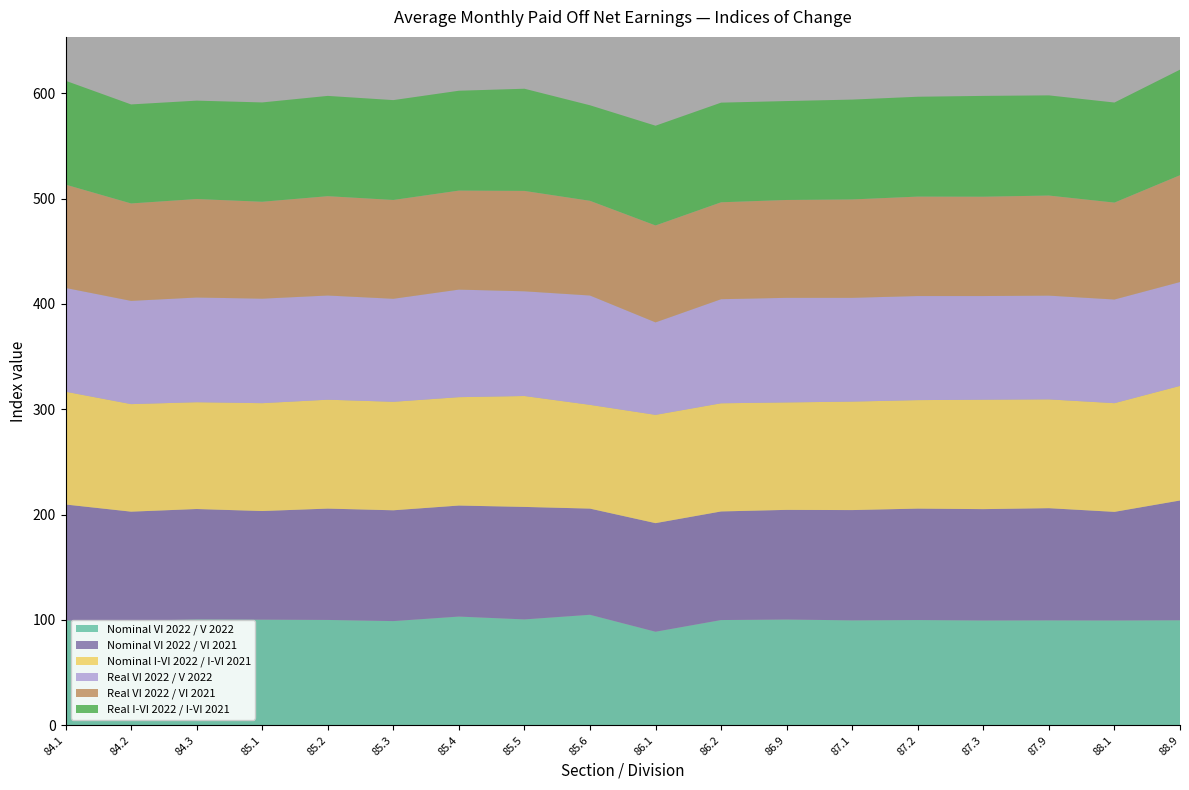

Reading left to right, what are all the values shown in this chart?

Nominal VI 2022 / V 2022: 99.6	99.1	100.5	100.3	100.0	98.9	103.2	100.5	104.9	88.8	99.9	100.4	99.6	99.9	99.5	99.6	99.5	99.7
Nominal VI 2022 / VI 2021: 110.0	103.7	104.8	103.1	105.7	105.2	105.4	106.8	100.8	103.1	103.1	104.1	104.7	105.8	105.7	106.5	103.1	113.7
Nominal I-VI 2022 / I-VI 2021: 107.1	102.1	101.4	102.4	103.4	103.0	102.9	105.3	98.5	102.8	102.7	102.0	103.0	103.0	103.9	103.3	103.2	108.8
Real VI 2022 / V 2022: 98.5	98.0	99.4	99.2	98.9	97.8	102.1	99.4	103.8	87.8	98.8	99.3	98.5	98.8	98.4	98.5	98.4	98.6
Real VI 2022 / VI 2021: 98.1	92.5	93.5	92.0	94.3	93.8	94.0	95.3	89.9	92.0	92.0	92.9	93.4	94.4	94.3	95.0	92.0	101.4
Real I-VI 2022 / I-VI 2021: 98.6	94.0	93.4	94.3	95.2	94.8	94.8	97.0	90.7	94.7	94.6	93.9	94.8	94.8	95.7	95.1	95.0	100.2